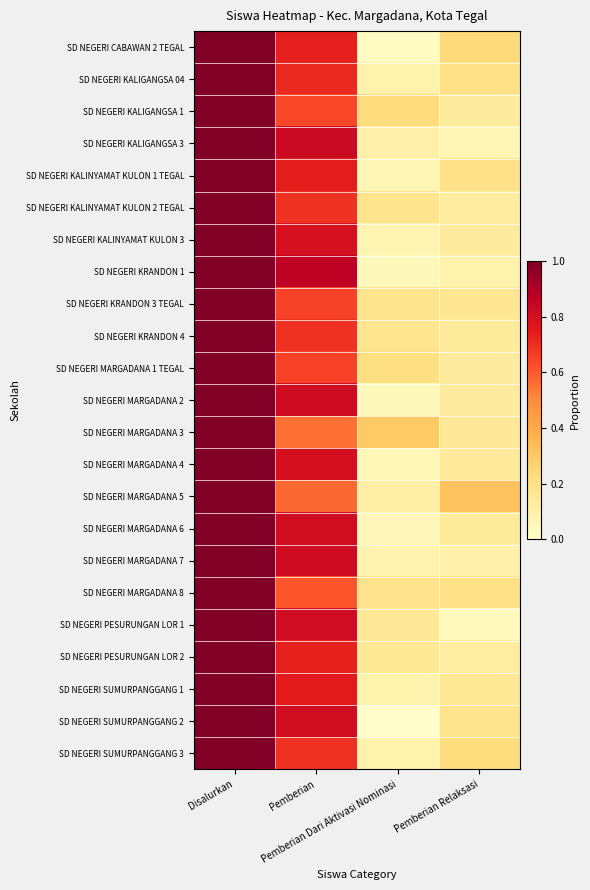

Which series has the largest range (max minus min)?

SD NEGERI SUMURPANGGANG 2